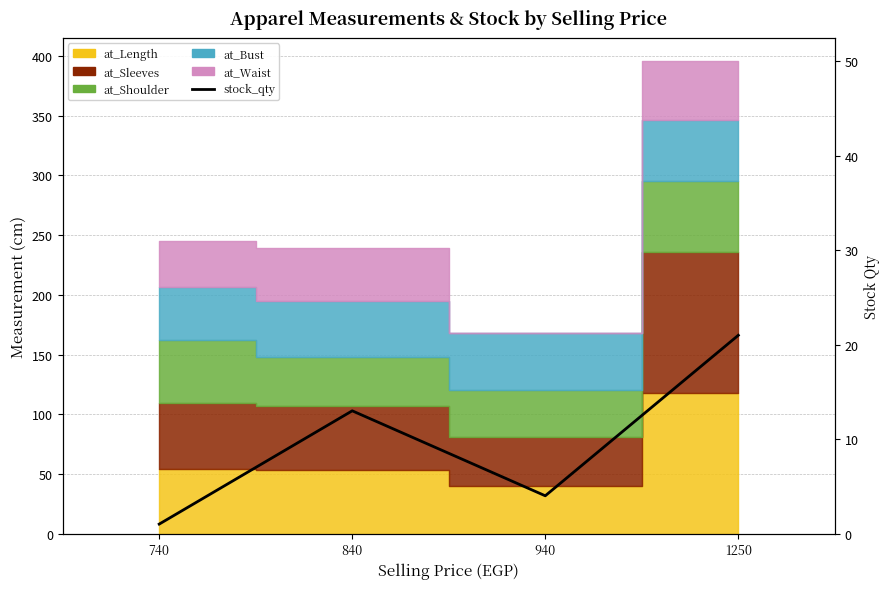

How many points are higher than both their immediate neighbors (excluding endpoints)?

1